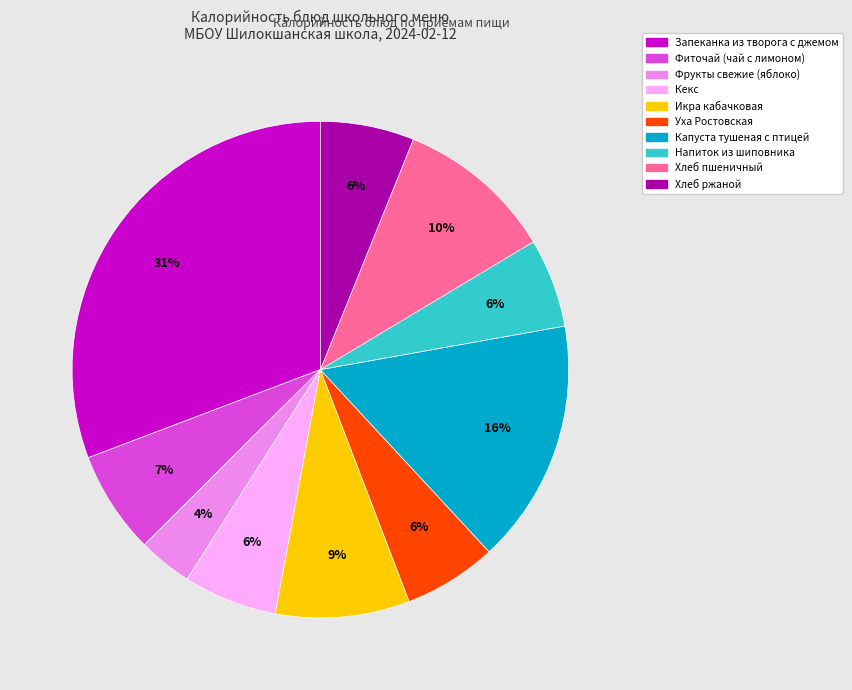

Which category has the biggest portion of the pie?

Запеканка из творога с джемом